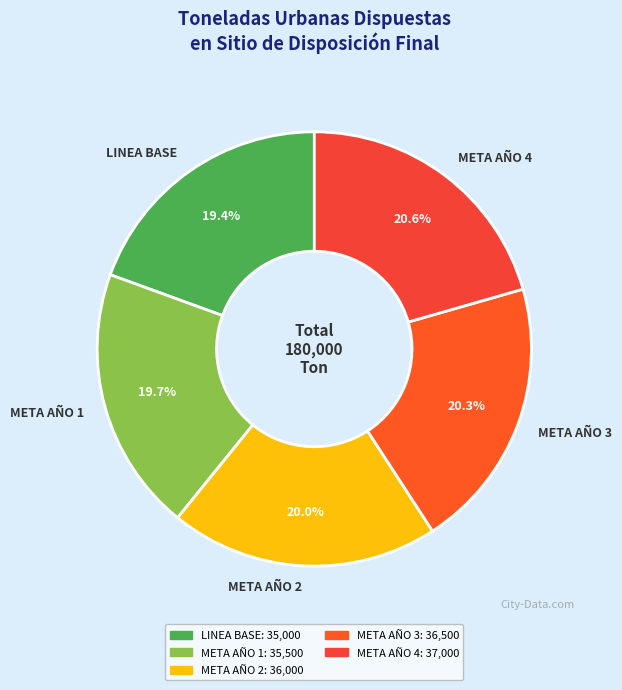

Which has a higher value, LINEA BASE or META AÑO 4?

META AÑO 4